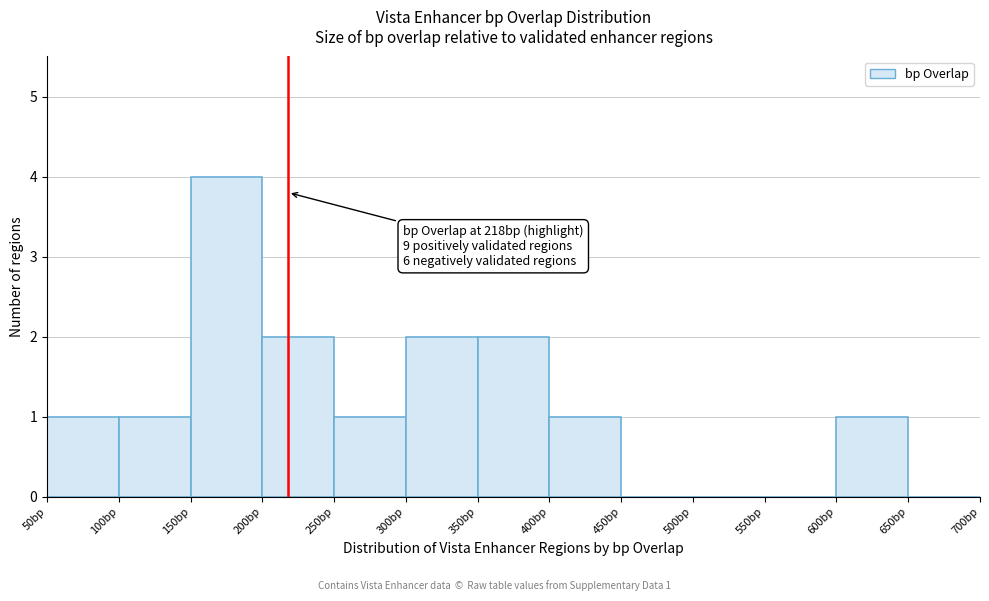

Which range on the x-axis has the tallest bar?

150 to 200